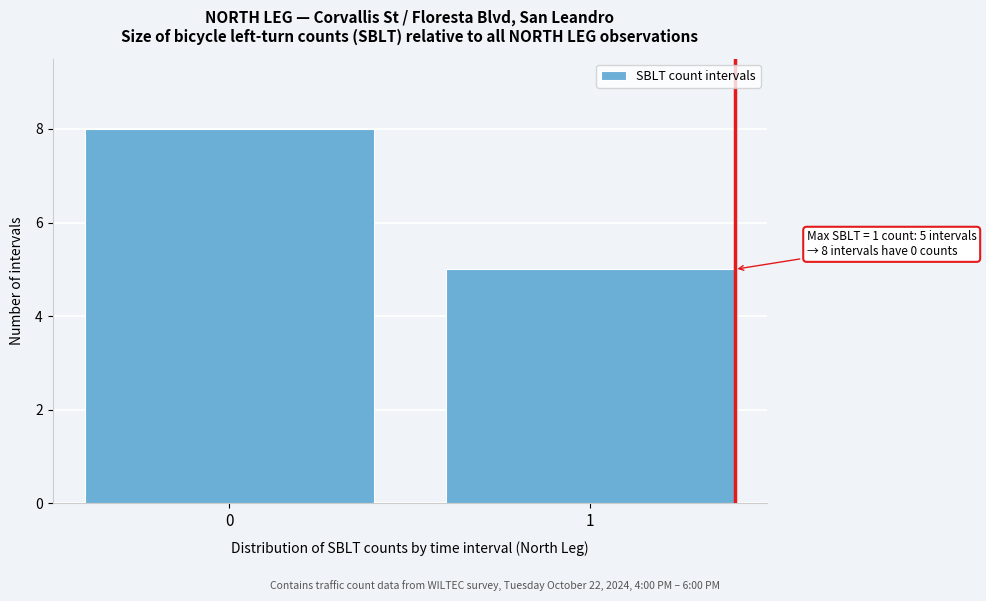

Reading left to right, extract all data points from this chart.

0=8	1=5